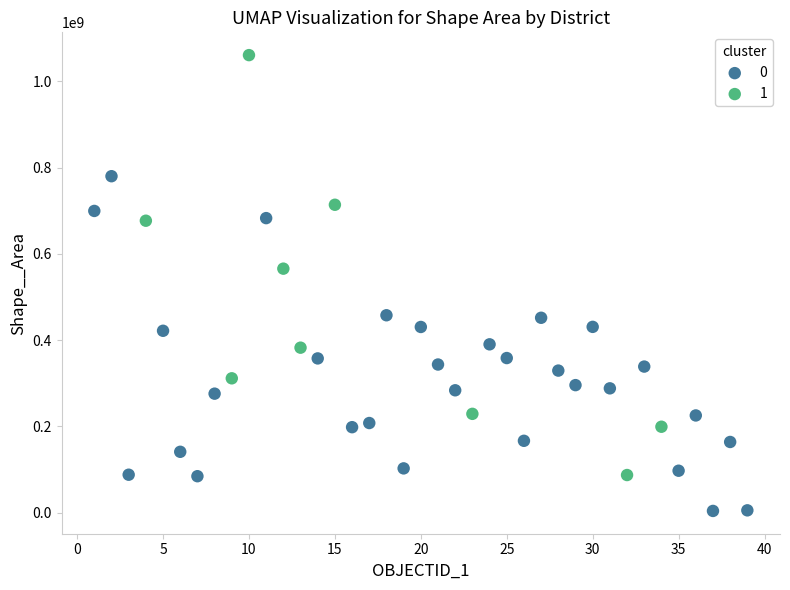

What are all the series names shown in the legend?

0, 1